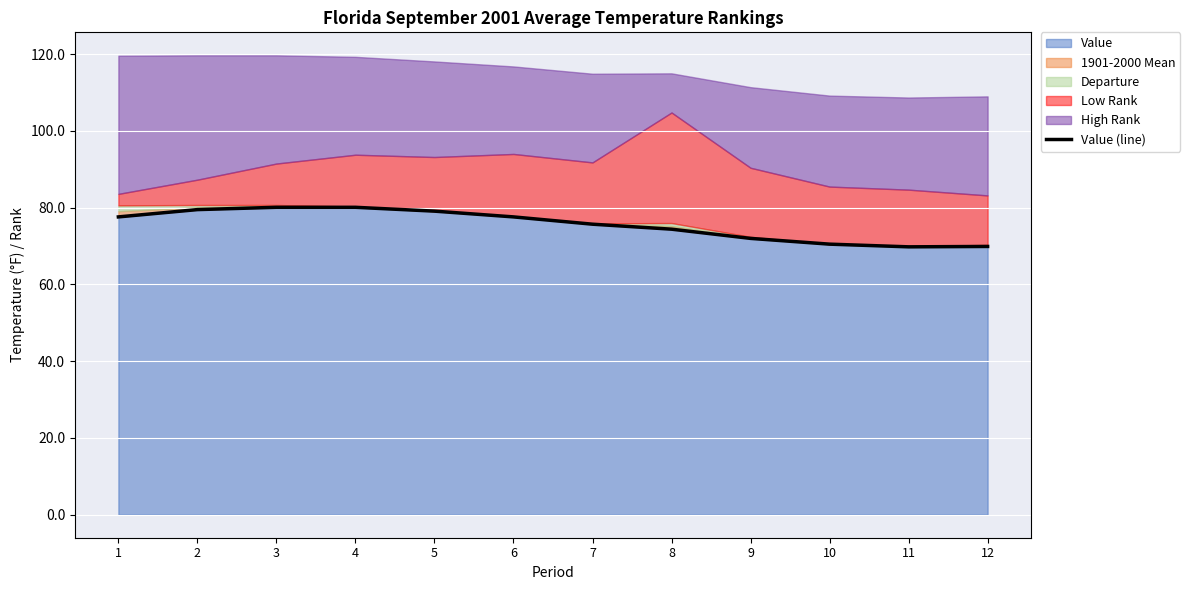

What is the smallest value displayed?

69.8